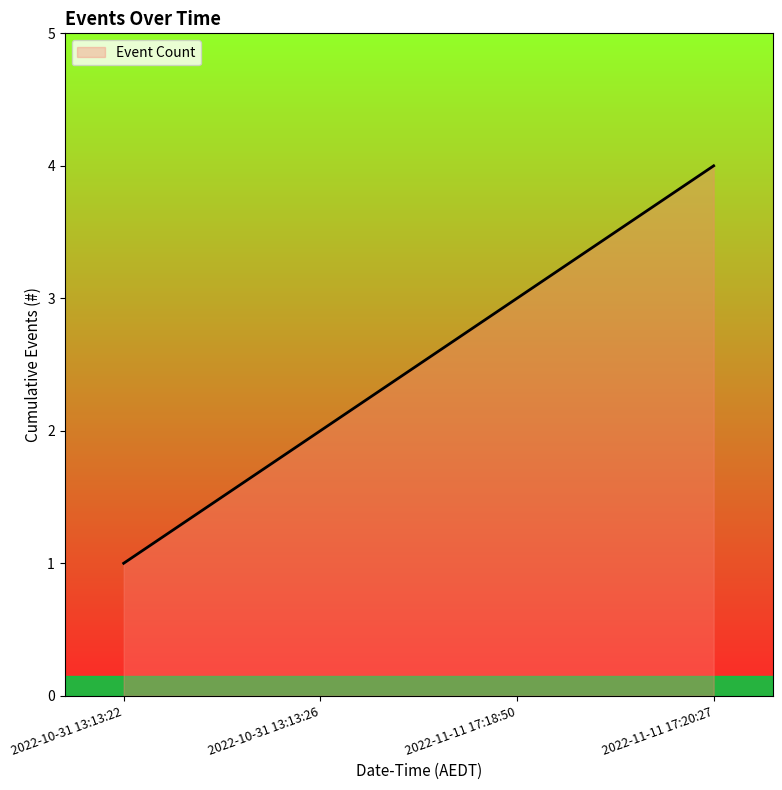

Count the values in the range 2 to 4.

3